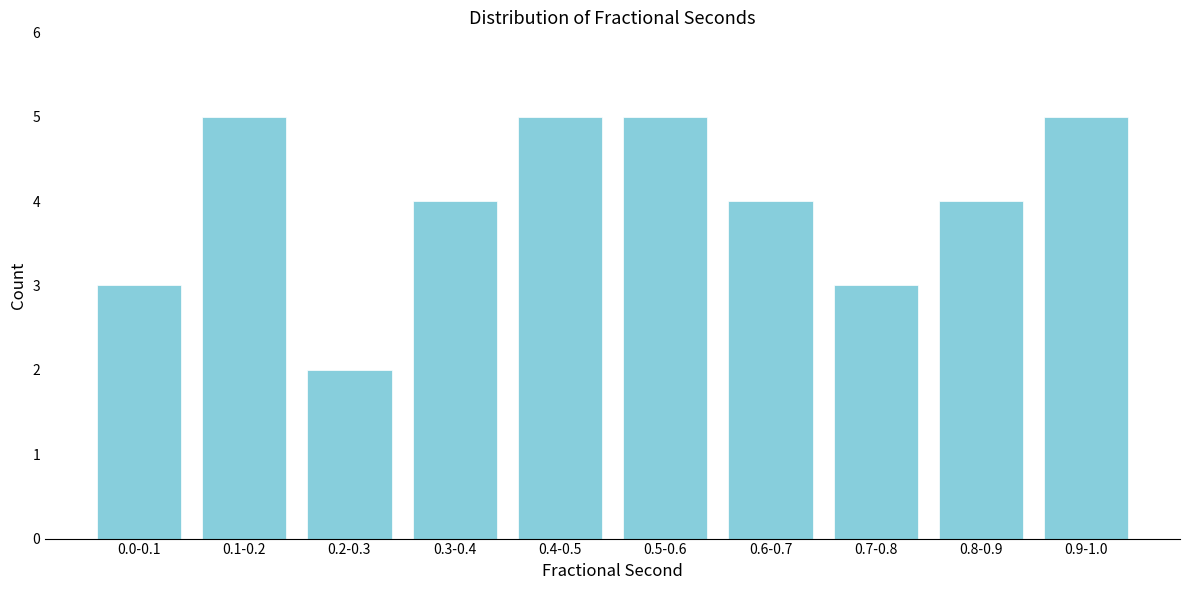

Reading right to left, what are all the values shown in this chart?

0.9-1.0=5	0.8-0.9=4	0.7-0.8=3	0.6-0.7=4	0.5-0.6=5	0.4-0.5=5	0.3-0.4=4	0.2-0.3=2	0.1-0.2=5	0.0-0.1=3